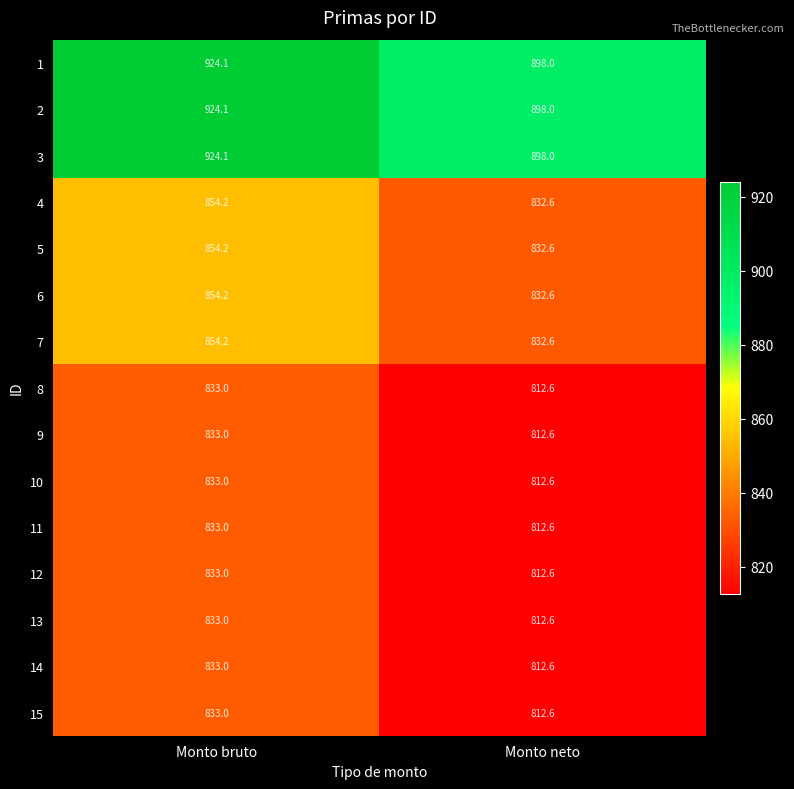

Where is 3 nearest to the value 911?

Monto neto